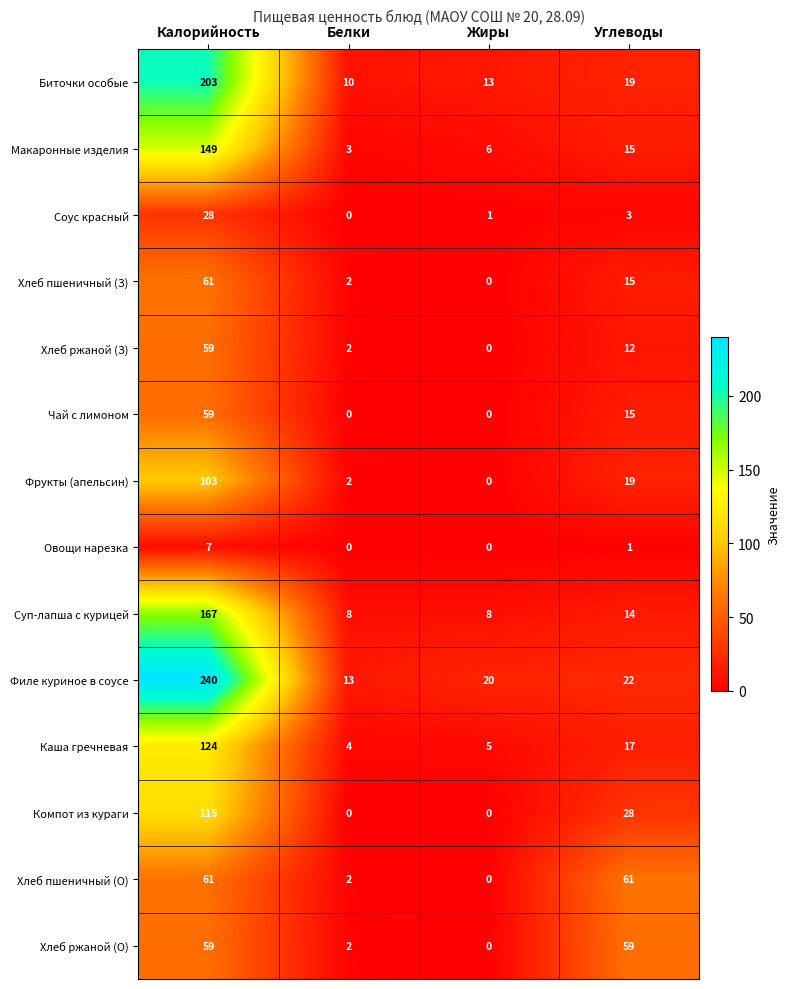

What is the difference between the highest and lowest values at Углеводы?

60